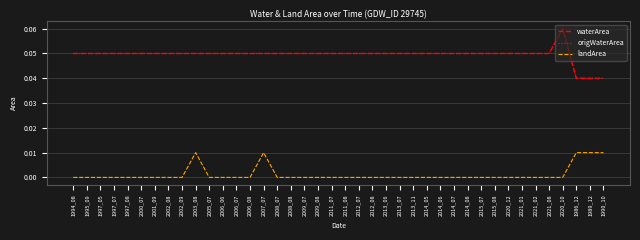

Reading left to right, what are all the values shown in this chart?

waterArea: 0.1	0.1	0.1	0.1	0.1	0.1	0.1	0.1	0.1	0.1	0.1	0.1	0.1	0.1	0.1	0.1	0.1	0.1	0.1	0.1	0.1	0.1	0.1	0.1	0.1	0.1	0.1	0.1	0.1	0.1	0.1	0.1	0.1	0.1	0.1	0.1	0.1	0.0	0.0	0.0
origWaterArea: 0.1	0.1	0.1	0.1	0.1	0.1	0.1	0.1	0.1	0.1	0.1	0.1	0.1	0.1	0.1	0.1	0.1	0.1	0.1	0.1	0.1	0.1	0.1	0.1	0.1	0.1	0.1	0.1	0.1	0.1	0.1	0.1	0.1	0.1	0.1	0.1	0.1	0.0	0.0	0.0
landArea: 0.0	0.0	0.0	0.0	0.0	0.0	0.0	0.0	0.0	0.0	0.0	0.0	0.0	0.0	0.0	0.0	0.0	0.0	0.0	0.0	0.0	0.0	0.0	0.0	0.0	0.0	0.0	0.0	0.0	0.0	0.0	0.0	0.0	0.0	0.0	0.0	0.0	0.0	0.0	0.0